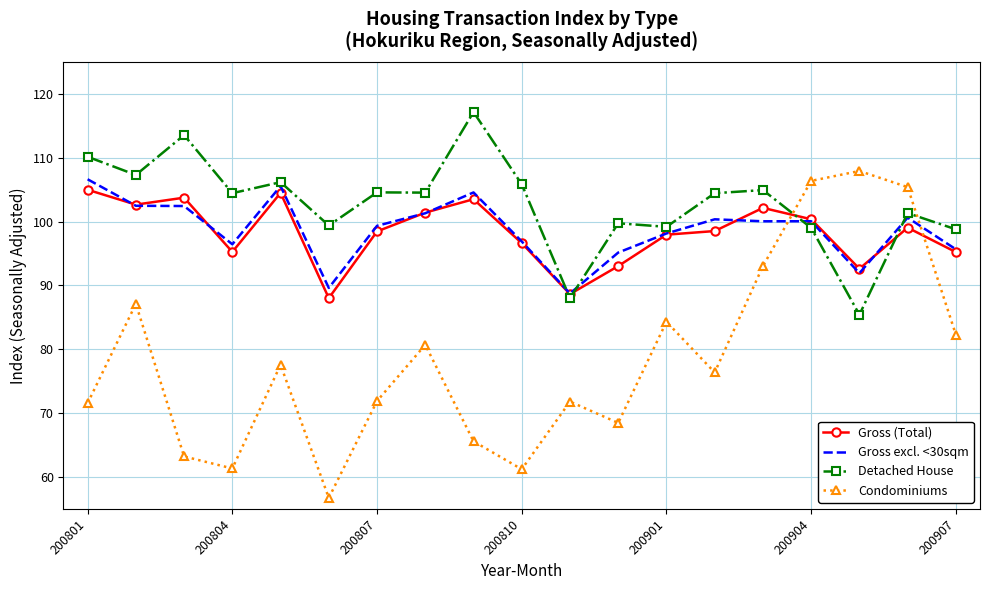

Which series has the widest spread of values?

Condominiums